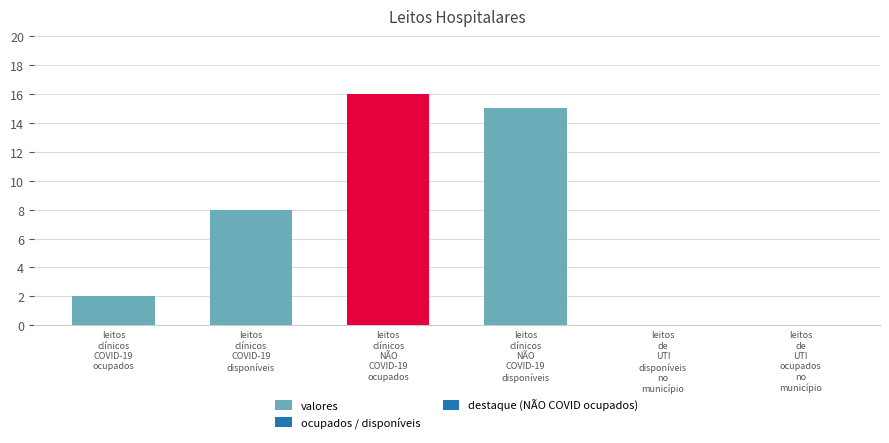

True or false: the data shows 16 at leitos
clínicos
NÃO
COVID-19
ocupados.

True